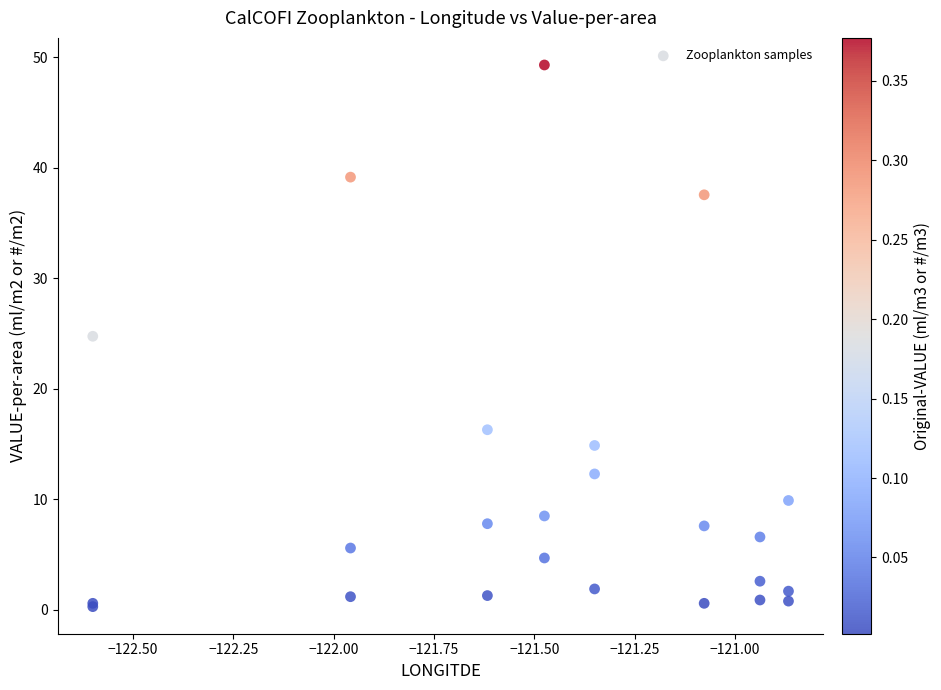

What Y value in the scatter plot is closest to 24?

24.7